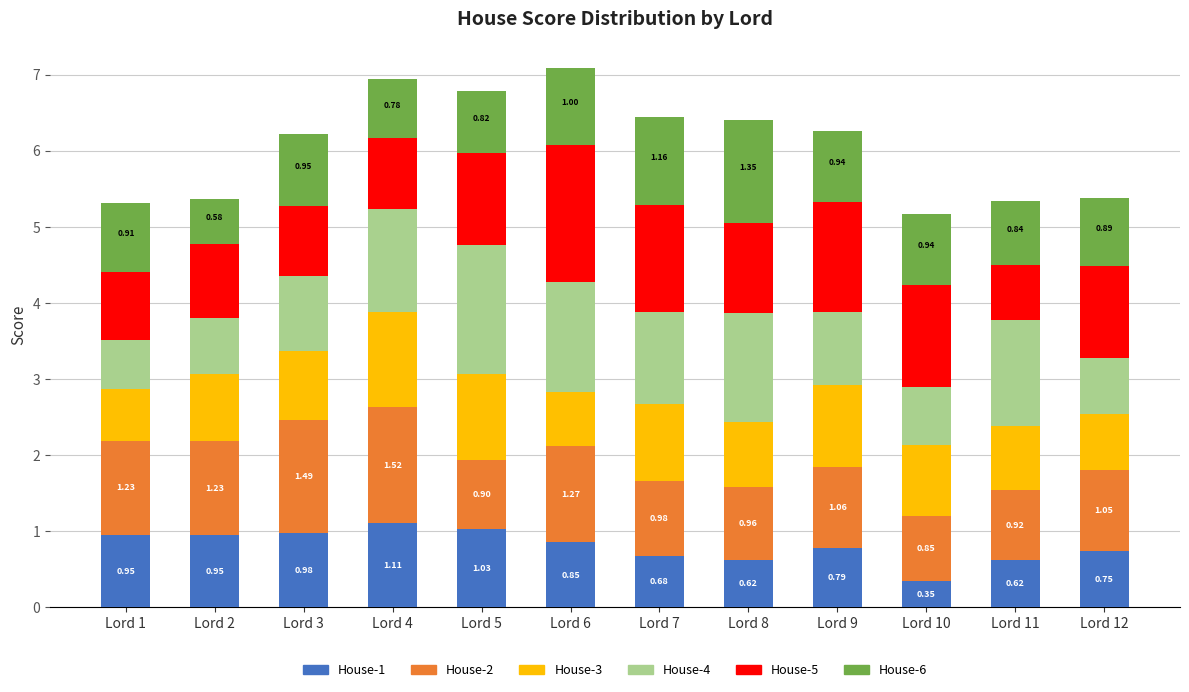

What is the total value across all series at Lord 11?

5.3